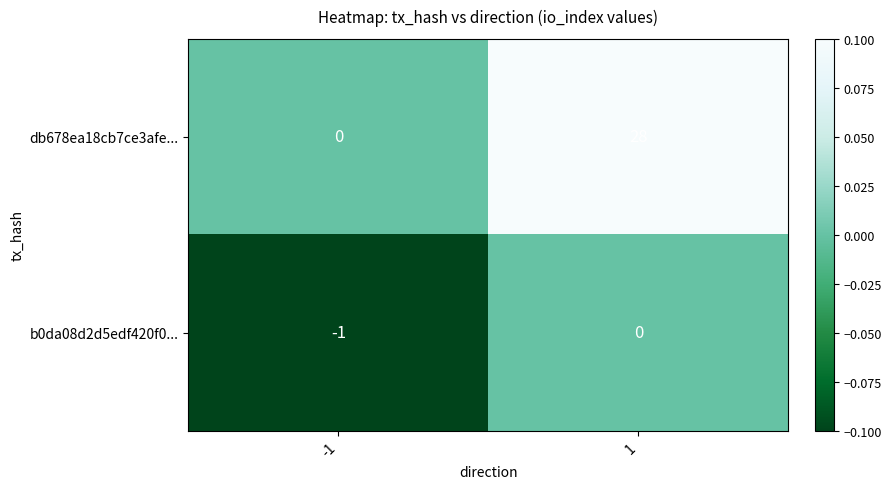

How many series are shown in this chart?

2